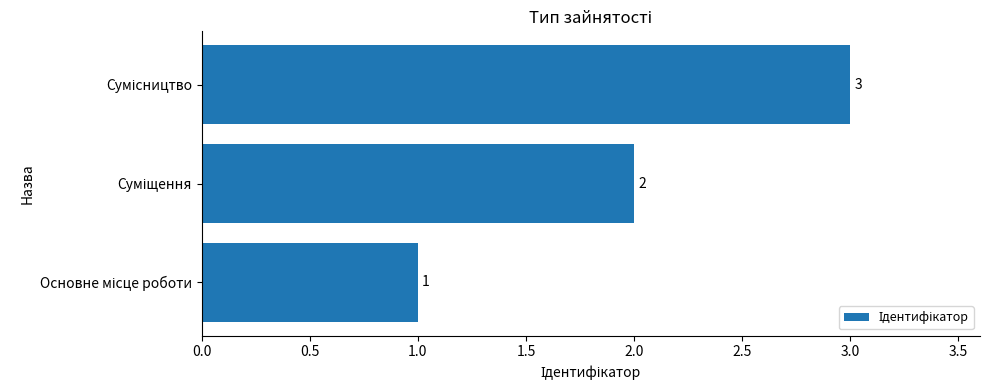

What is the sum of all values?

6